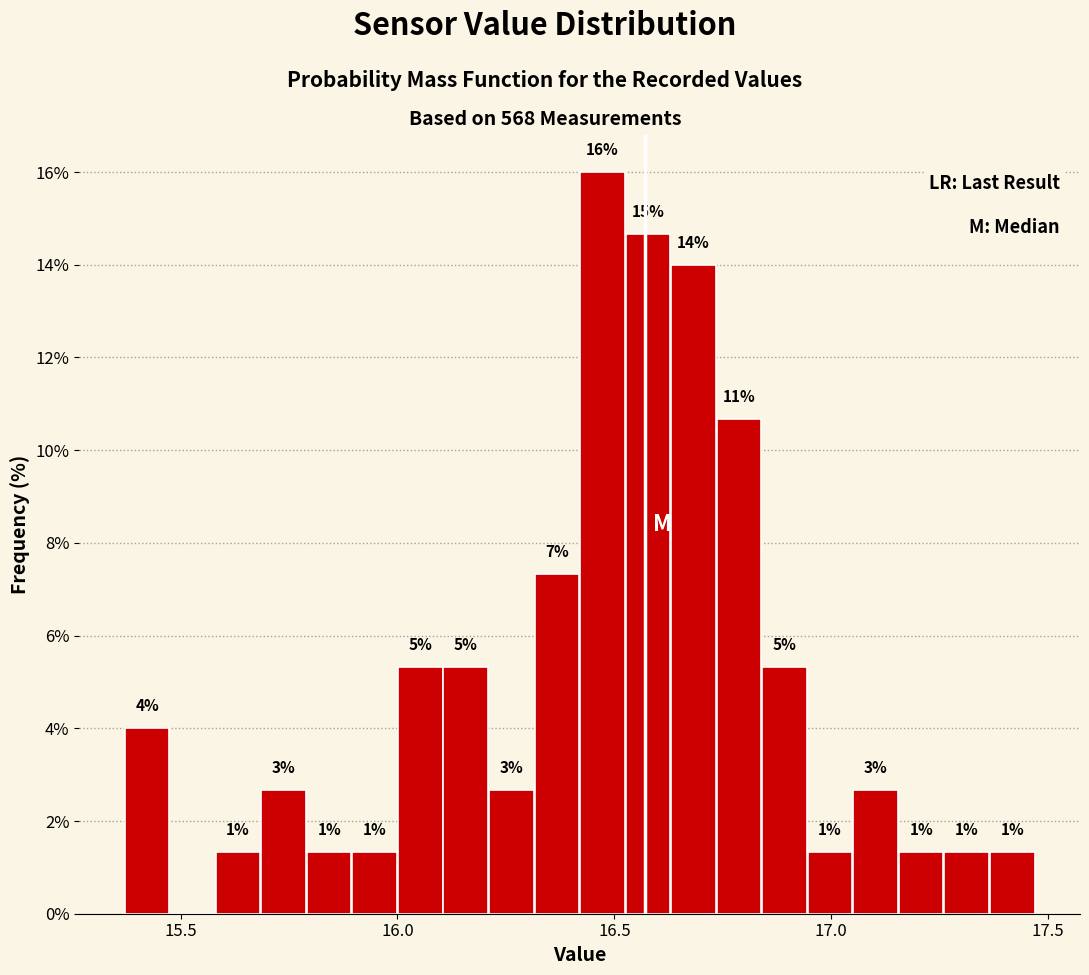

Around what value on the x-axis is the tallest bar? Give the approximate position of its centre, as read against the axis.

16.45